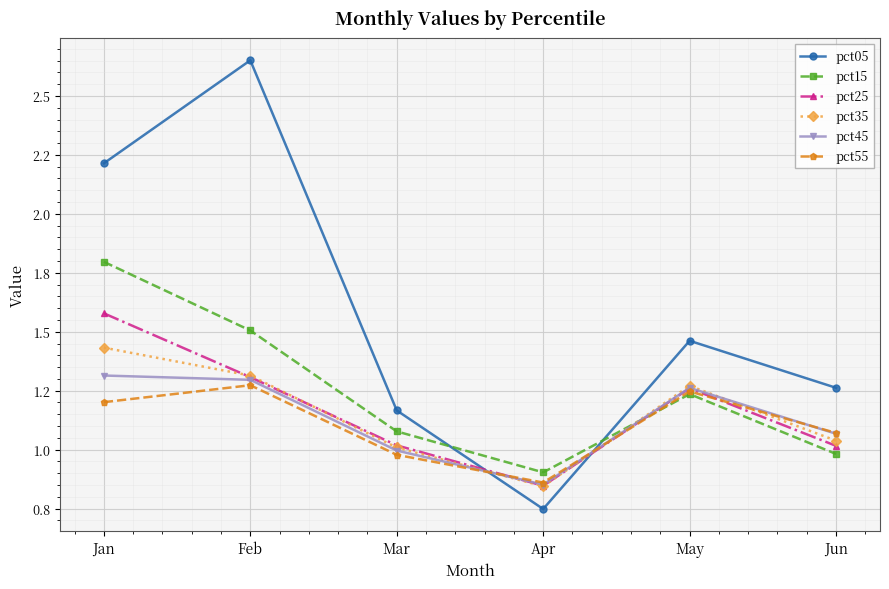

In pct25, how many points are higher than both neighbors (excluding endpoints)?

1